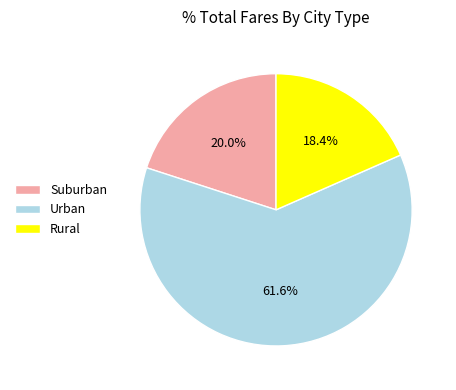

Is there a majority slice in this chart?

Yes